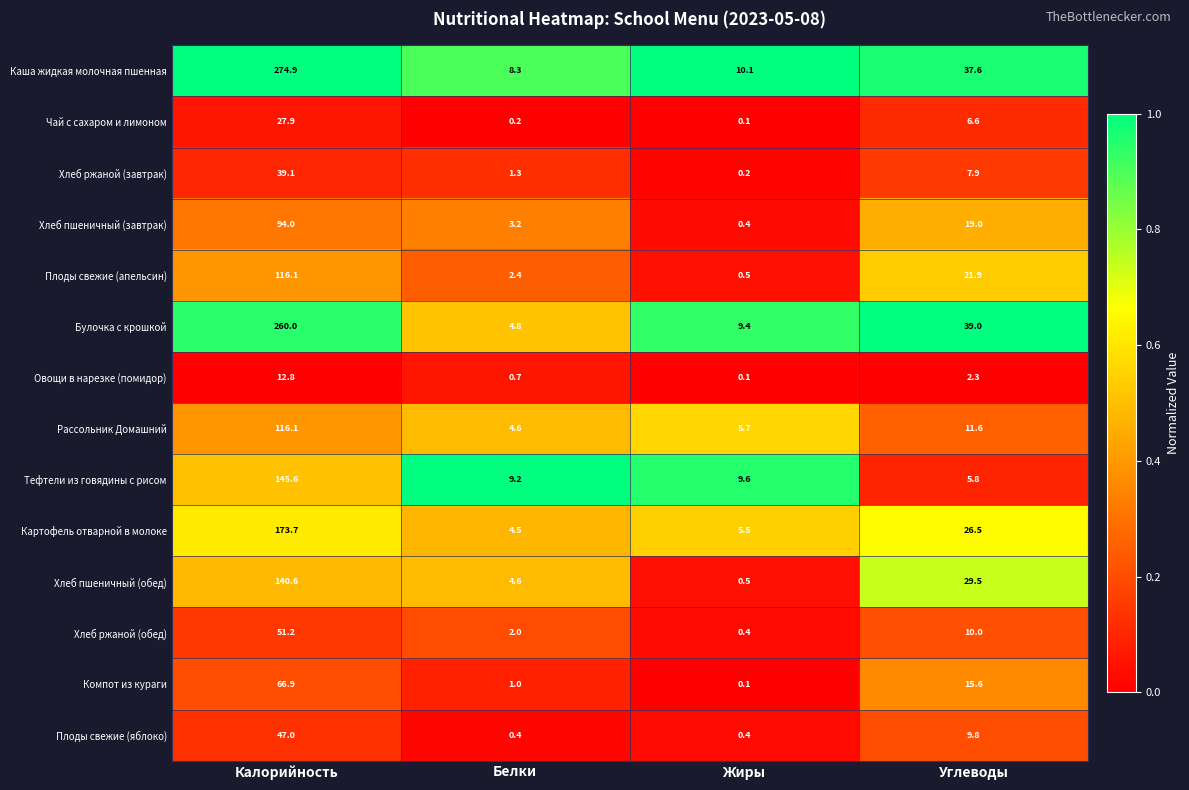

What is the greatest value displayed?

274.9